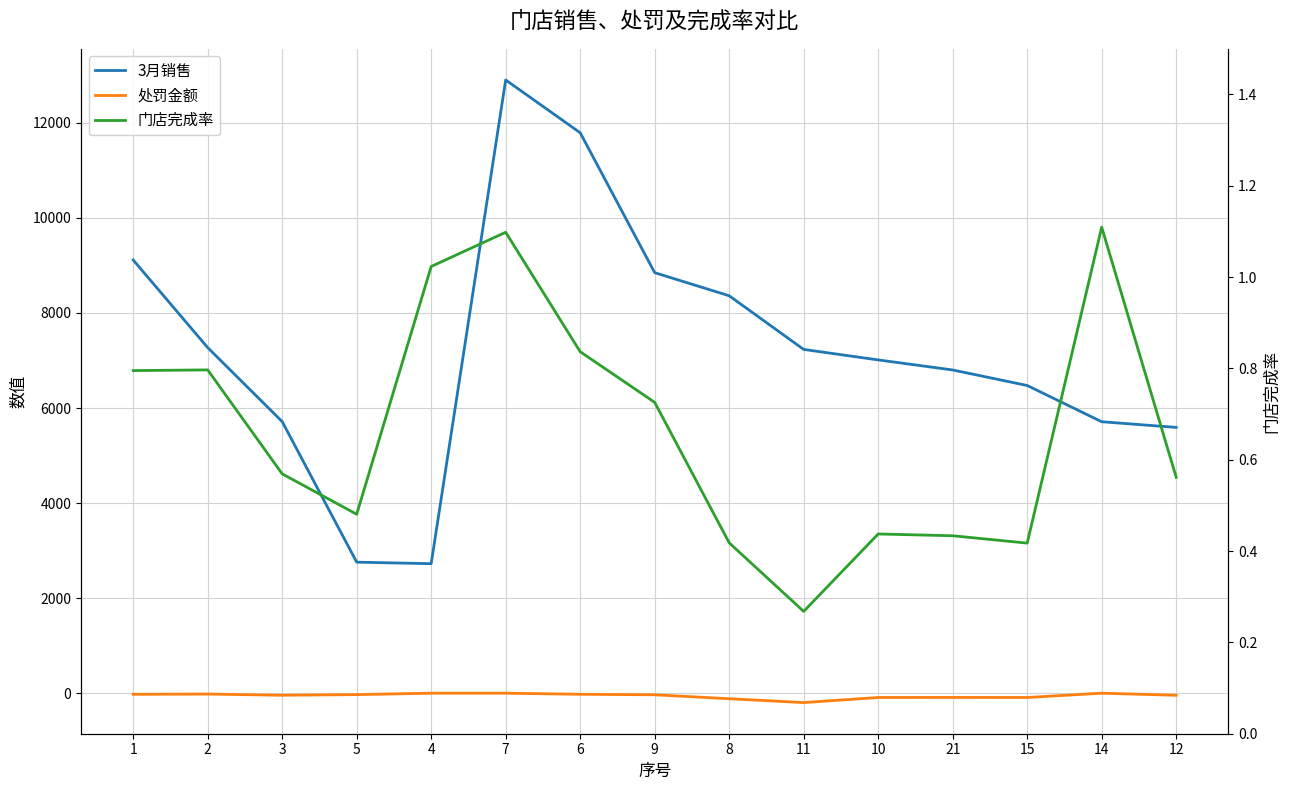

At which category is the sum across all series the highest?

7